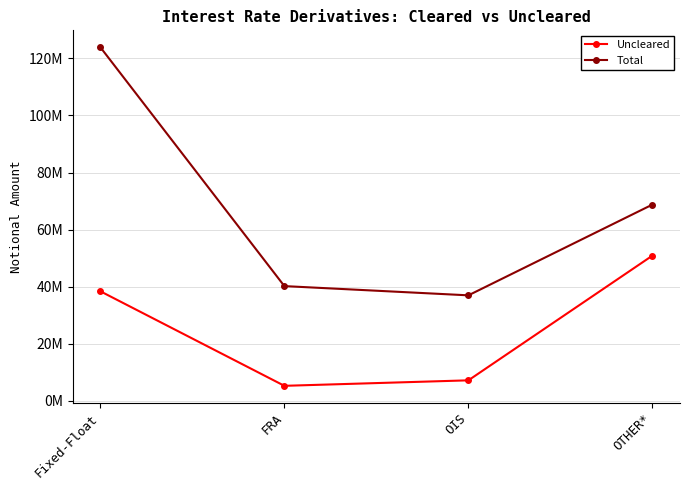

Is this an area chart (filled region under the line)?

No